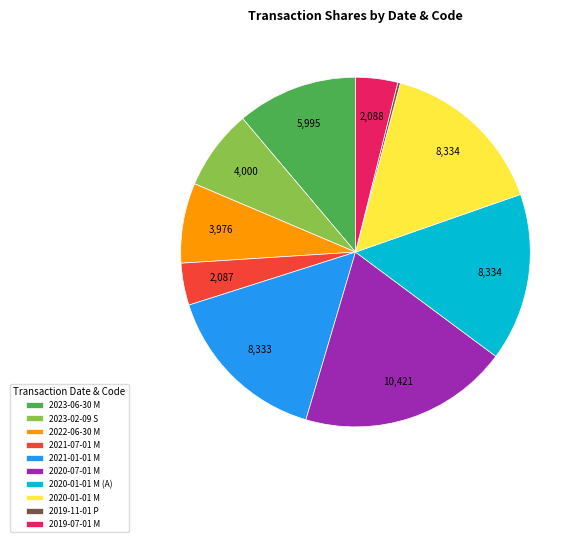

Approximately how many times larger is the value at 2021-07-01 M compared to 2023-06-30 M?

0.3